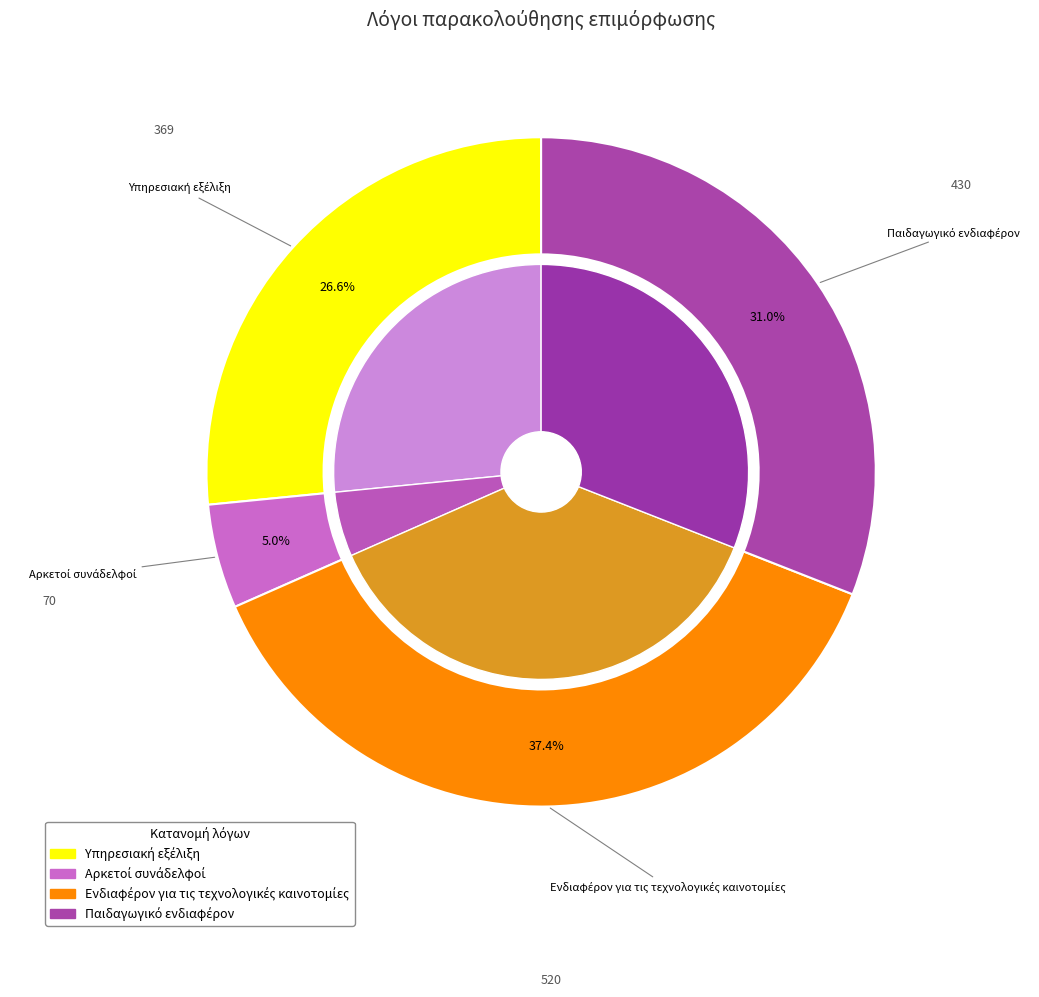

True or false: Ενδιαφέρον για τις τεχνολογικές καινοτομίες accounts for 37% of the total.

True